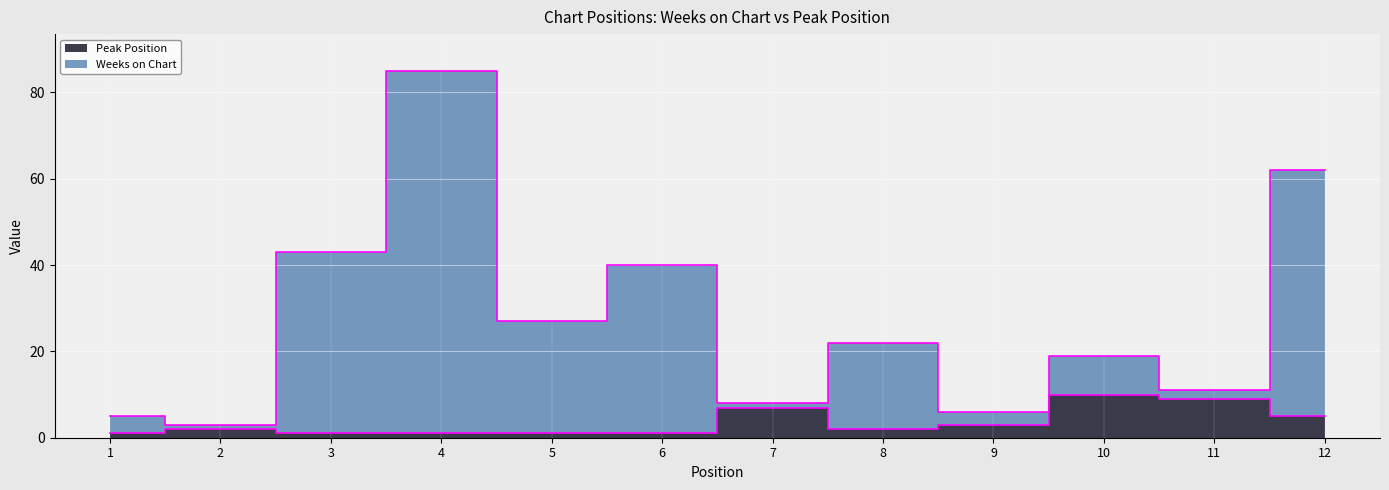

Where is the first local minimum for Weeks on Chart?

2